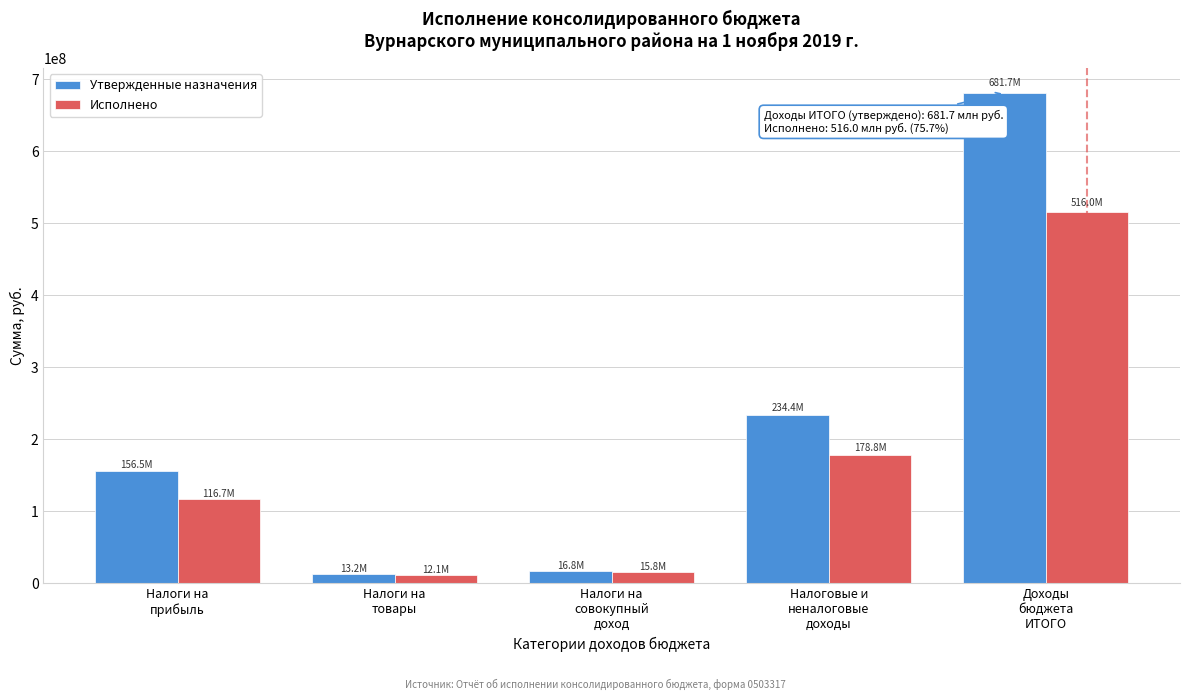

Reading right to left, list all the values displayed in this chart.

Утвержденные назначения: 681661089.5	234383261.0	16808734.0	13185722.0	156514865.0
Исполнено: 515996996.9	178814109.3	15772328.7	12087924.1	116679819.8